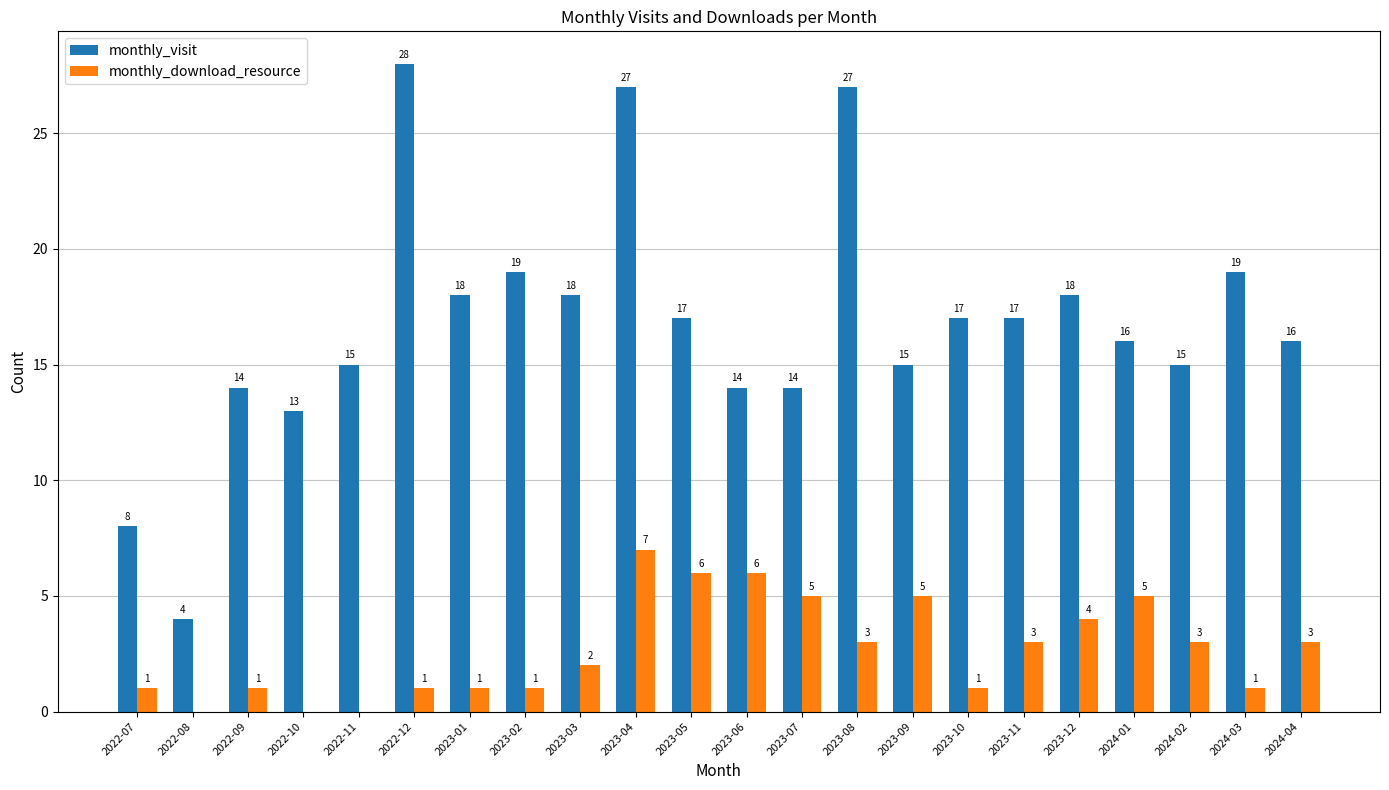

Does the chart contain stacked bars?

No